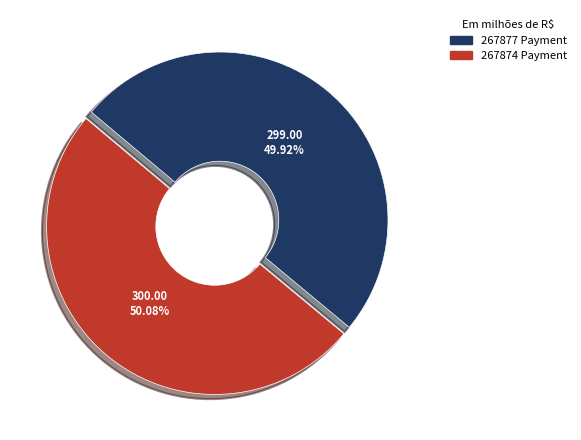

Is there any slice that represents more than half of the pie?

Yes